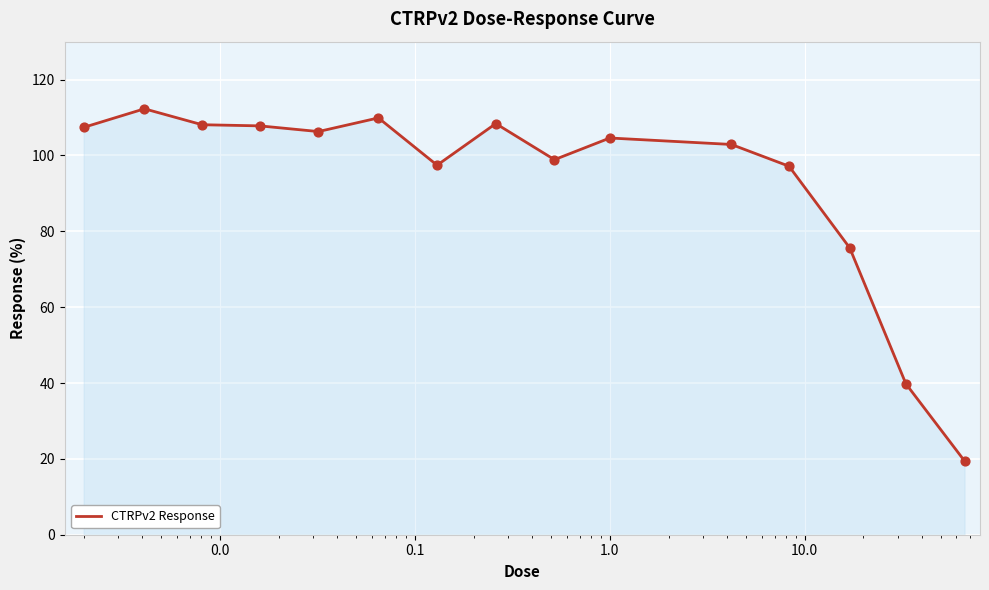

What is the minimum value shown in the chart?

19.4